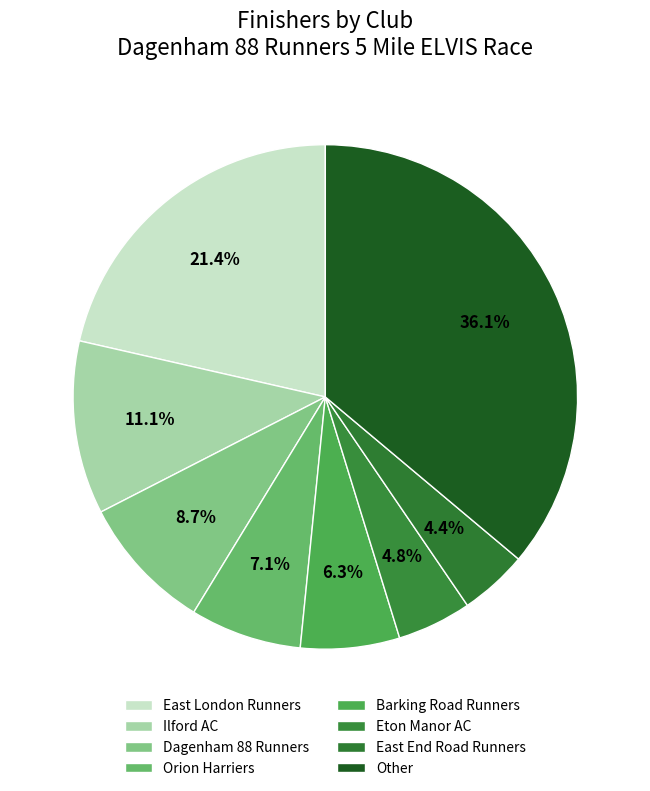

To the nearest percent, what percentage of the pie is East London Runners?

21%